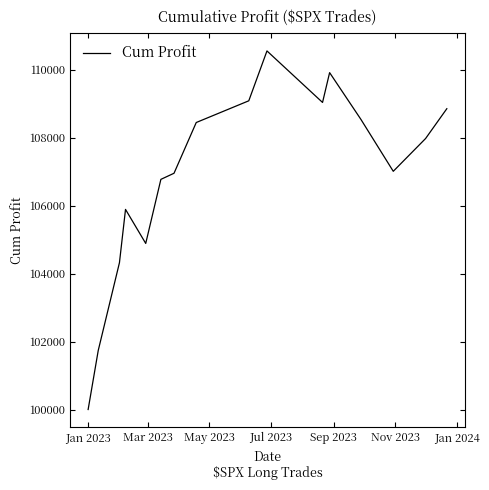

What is the maximum value shown in the chart?

110553.9